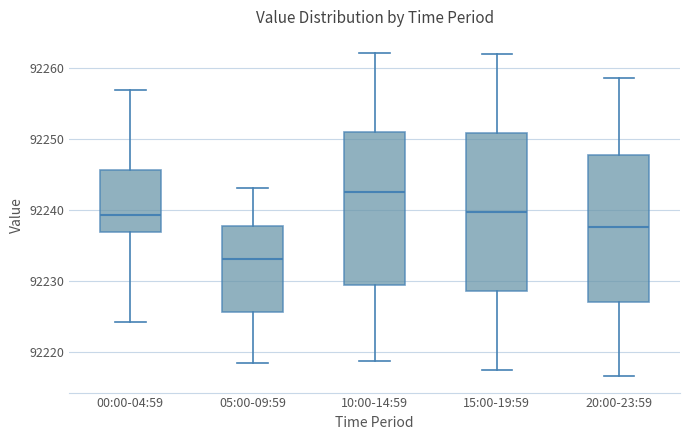

Where does the upper whisker of the box for 00:00-04:59 end on the y-axis? The values are not printed on the chart, so give them approximately, as read against the axis.

92257